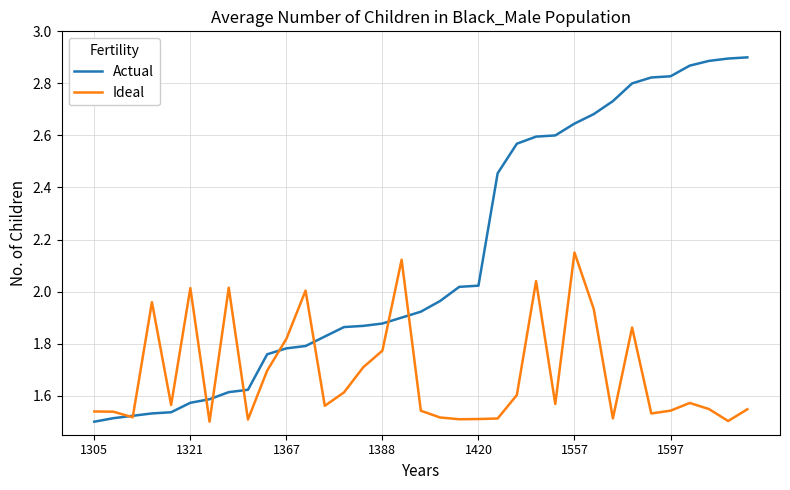

Which series has the largest total across all categories?

Actual